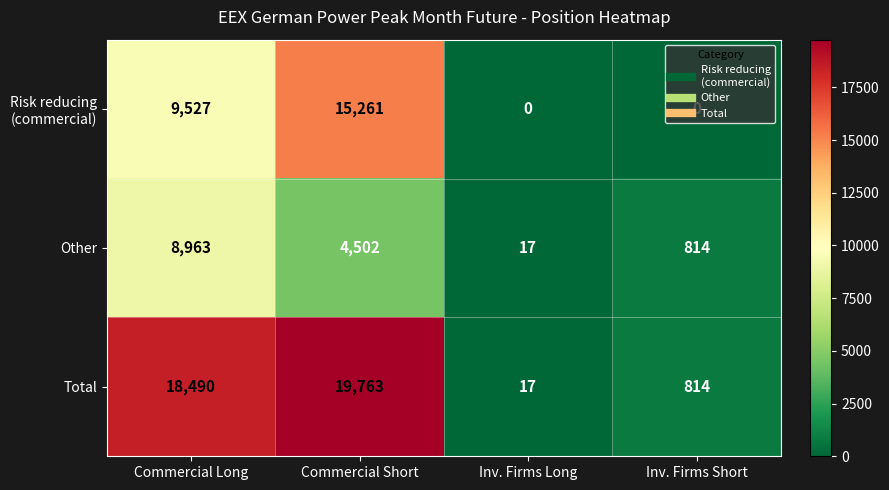

Which label corresponds to the largest value in the chart?

Commercial Short